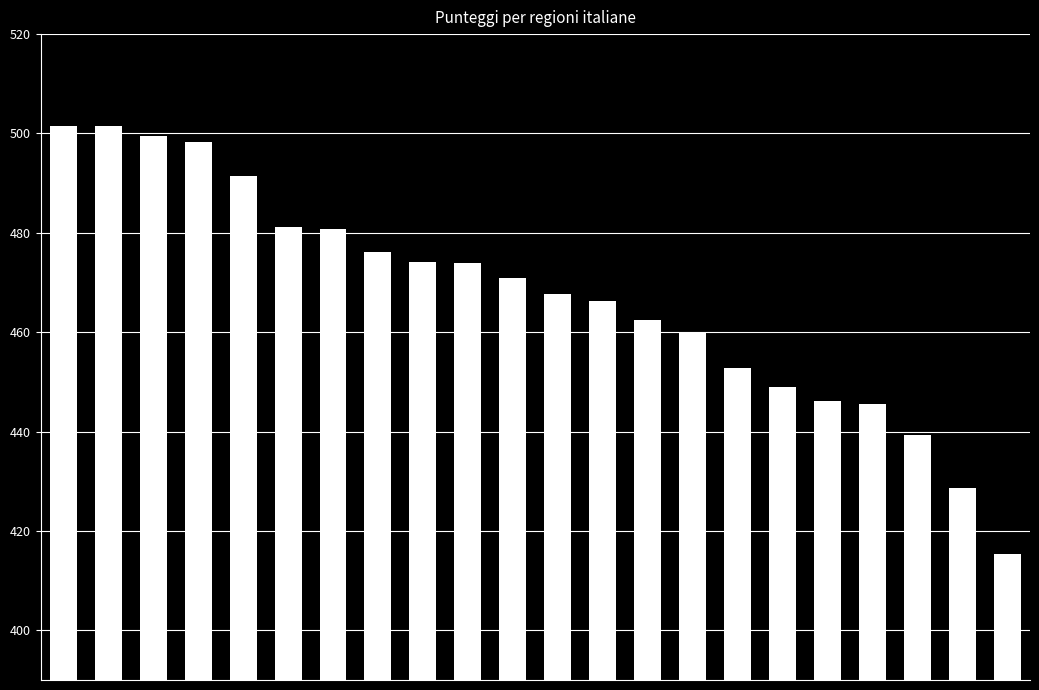

What is the value of the 15th bar from the left?

460.0